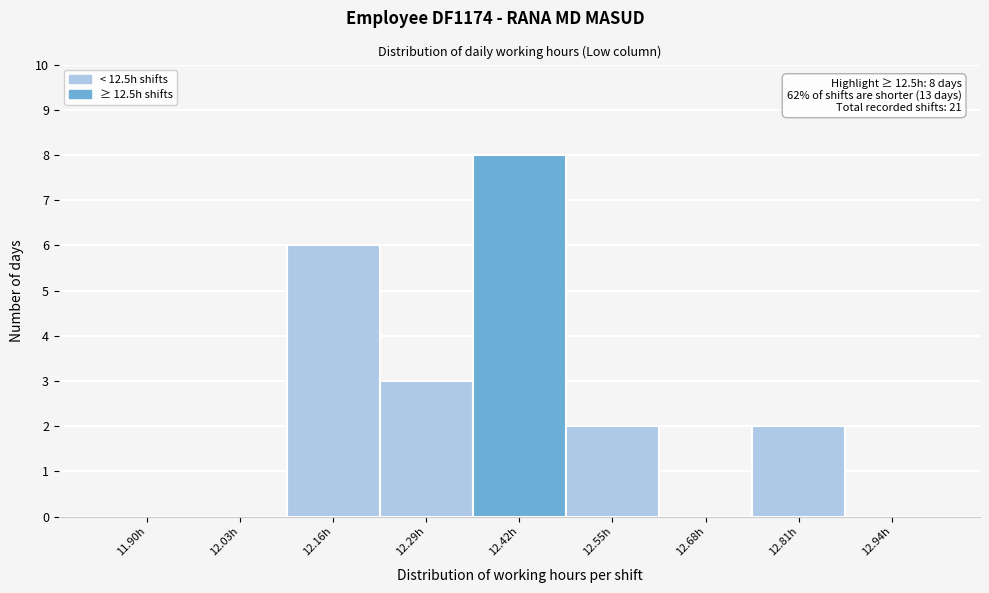

Reading left to right, list all the values displayed in this chart.

11.90h=0	12.03h=0	12.16h=6	12.29h=3	12.42h=8	12.55h=2	12.68h=0	12.81h=2	12.94h=0